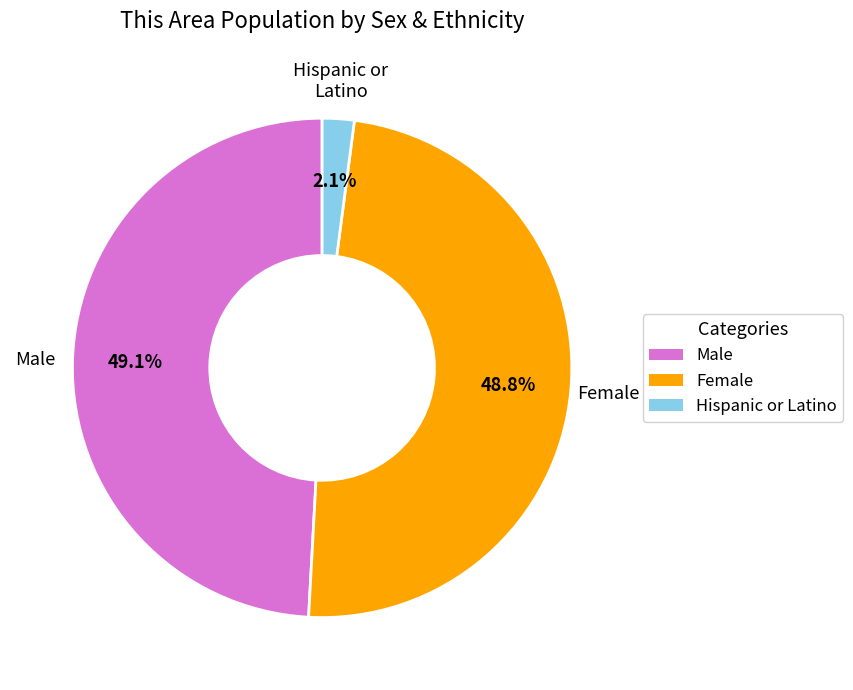

Between Female and Hispanic or Latino, which is larger?

Female